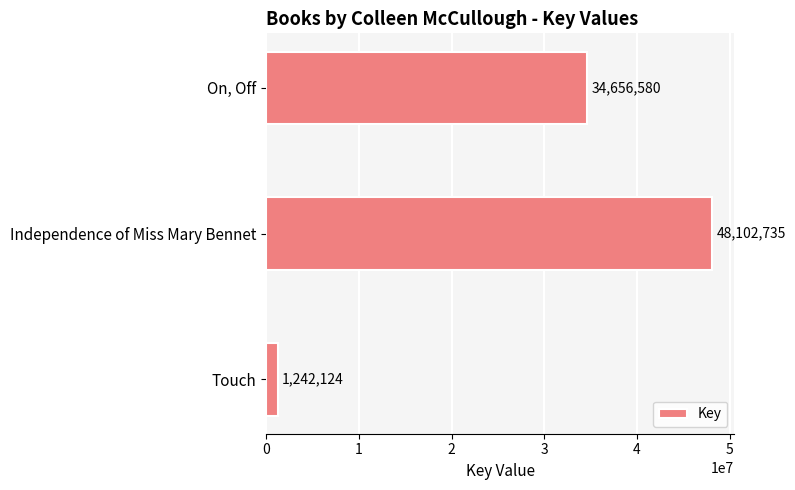

The chart shows a value of 16449820 at Independence of Miss Mary Bennet. True or false?

False